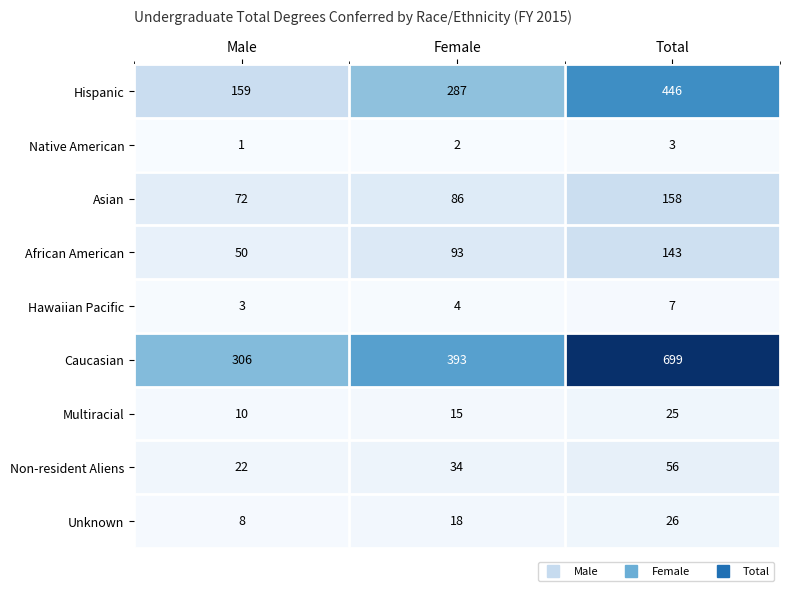

How many data points does each series have?

3